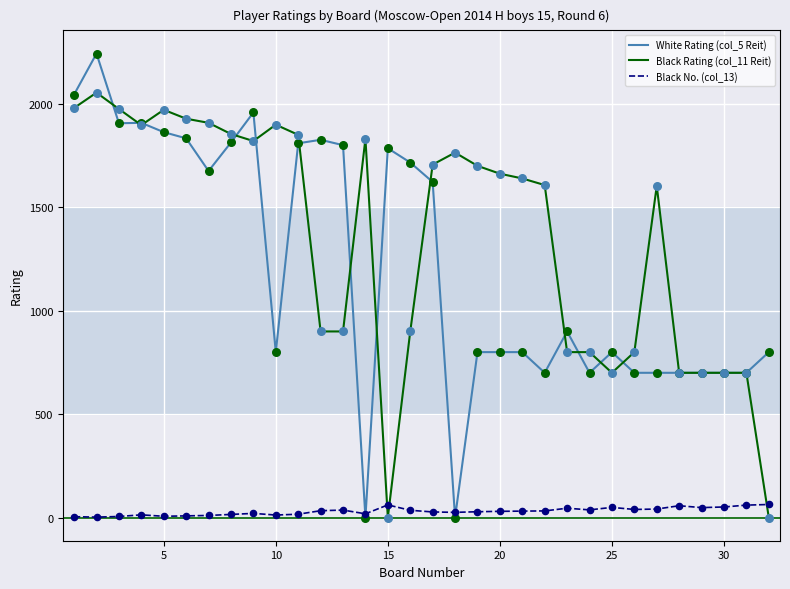

Which series has the largest total across all categories?

Black Rating (col_11 Reit)